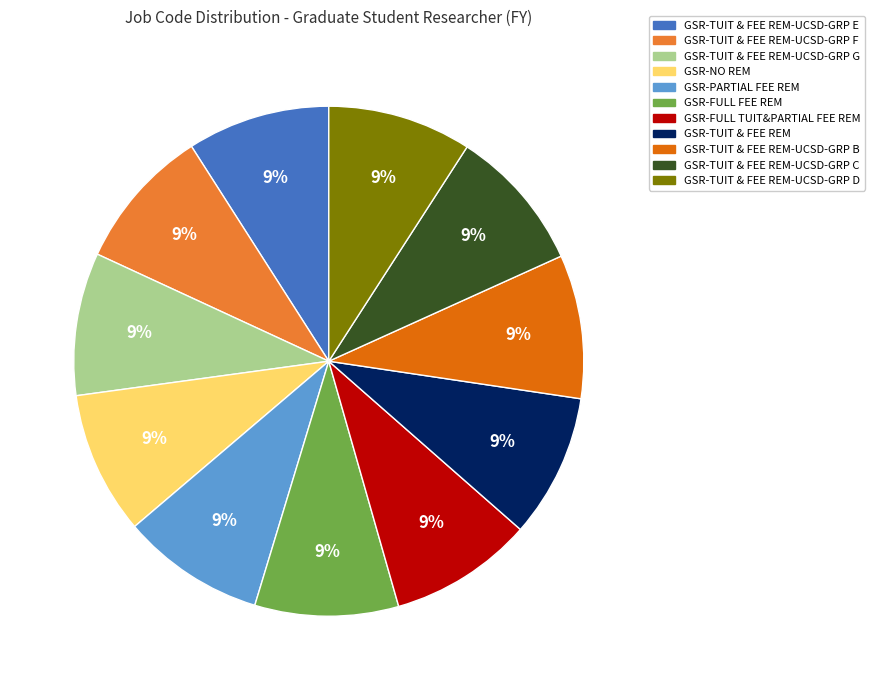

Does any single category account for the majority?

No